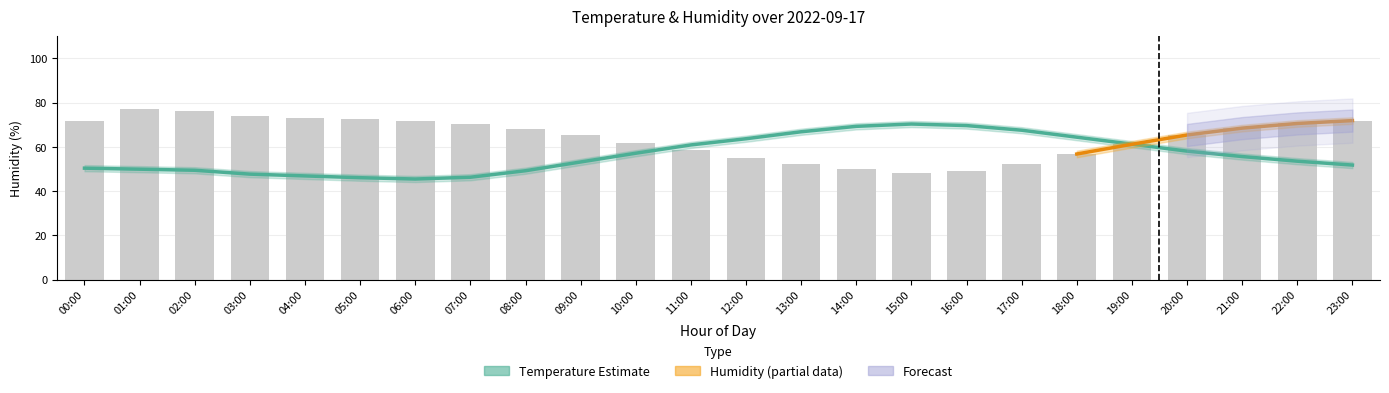

List the labels in order of humidity value, smallest first.

15:00, 16:00, 14:00, 13:00, 17:00, 12:00, 18:00, 11:00, 19:00, 10:00, 09:00, 20:00, 08:00, 21:00, 07:00, 22:00, 00:00, 06:00, 23:00, 05:00, 04:00, 03:00, 02:00, 01:00